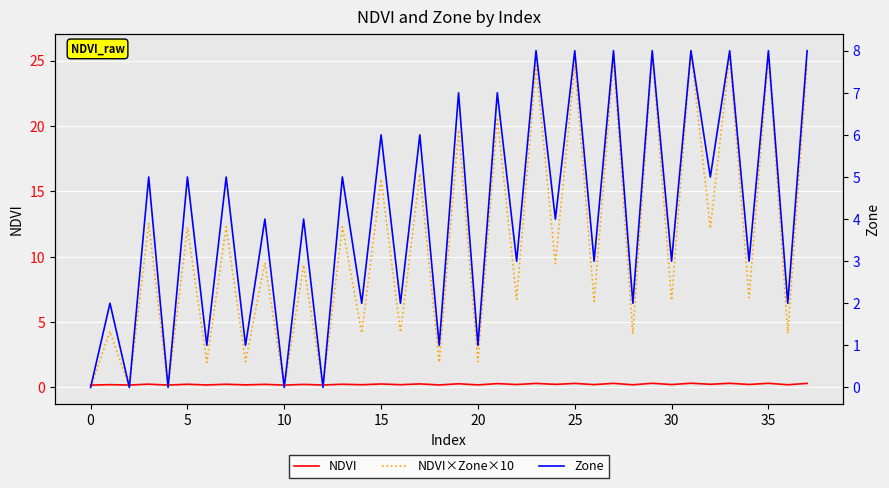

What is the greatest value displayed?

25.8